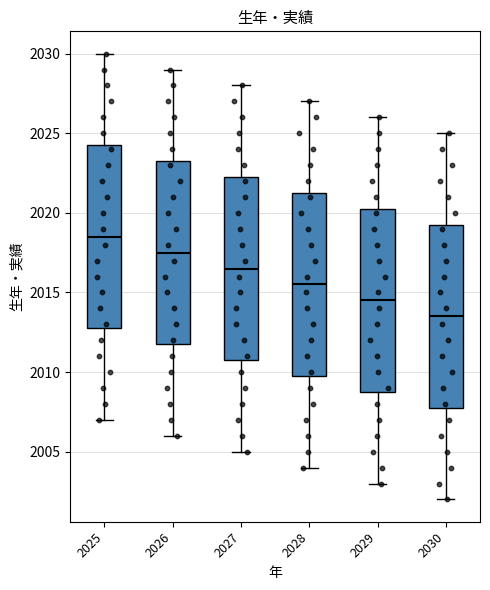

Reading left to right, read every box against the y-axis: the position of its median line, the range the box covers, and the ends of its whiskers. The values are not printed on the chart, so give them approximately, as read against the axis.

2025: median 2018.5, box 2013.0 to 2024.5, whiskers 2007.0 to 2030.0
2026: median 2017.5, box 2012.0 to 2023.5, whiskers 2006.0 to 2029.0
2027: median 2016.5, box 2011.0 to 2022.5, whiskers 2005.0 to 2028.0
2028: median 2015.5, box 2010.0 to 2021.5, whiskers 2004.0 to 2027.0
2029: median 2014.5, box 2009.0 to 2020.5, whiskers 2003.0 to 2026.0
2030: median 2013.5, box 2008.0 to 2019.5, whiskers 2002.0 to 2025.0